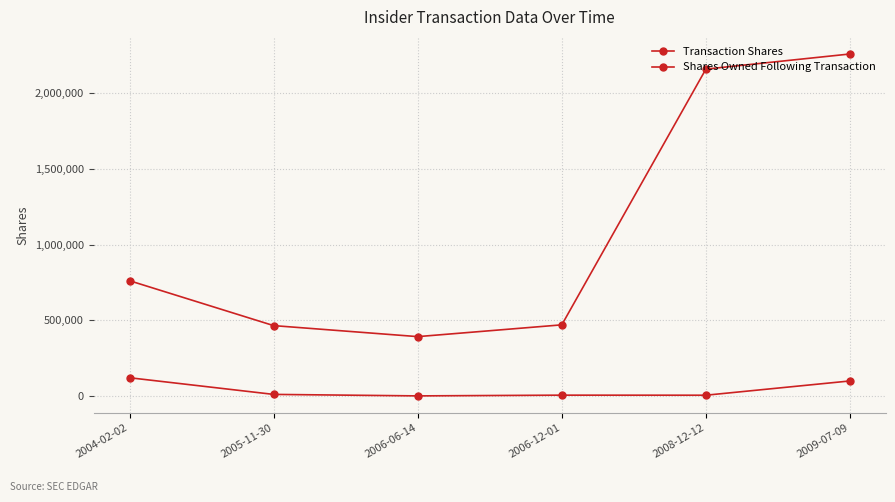

Is this an area chart (filled region under the line)?

No